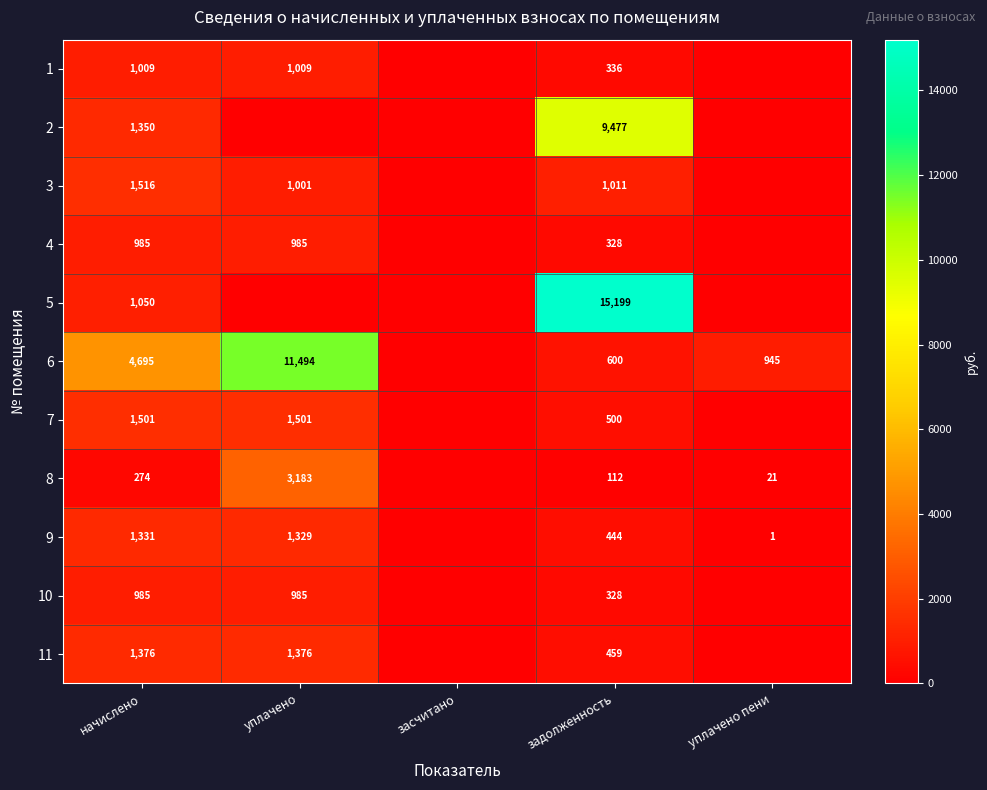

What is the difference between the highest and lowest values at начислено?

4421